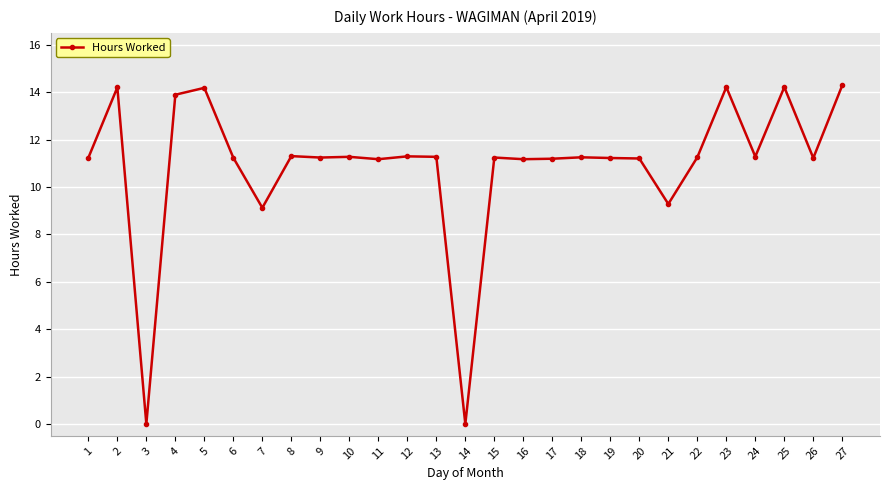

The value at 10 is 15.6. True or false?

False